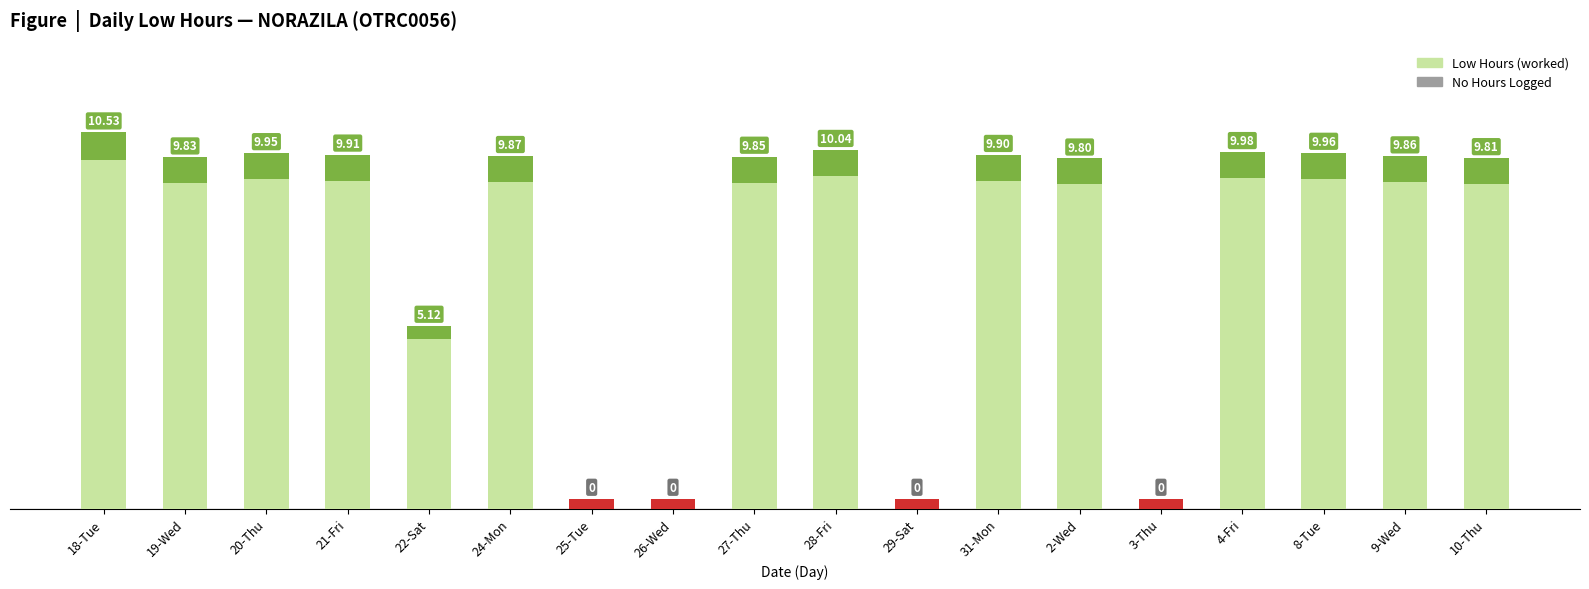

What is the label of the 4th bar from the left?

21-Fri